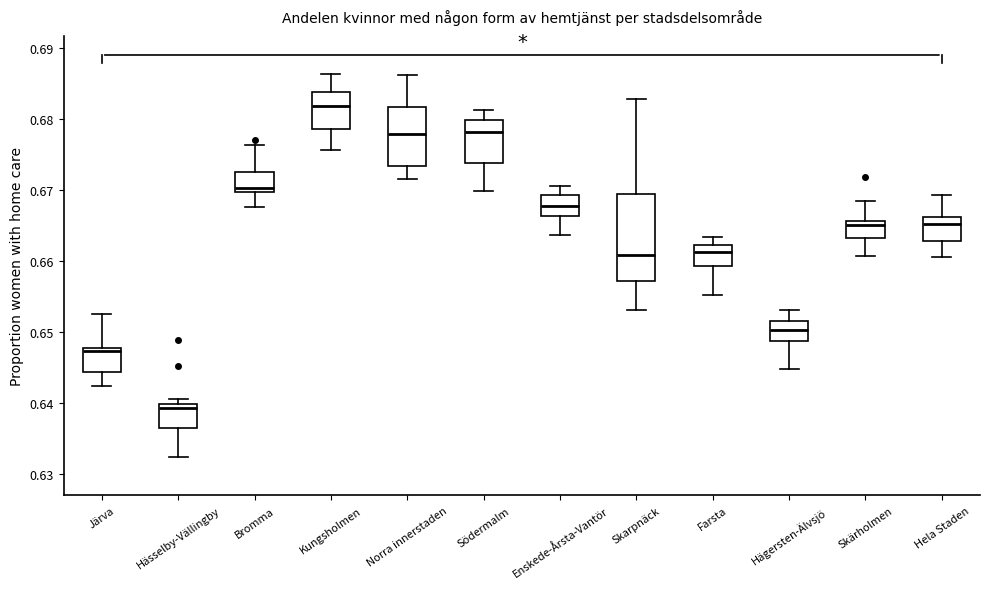

Reading left to right, transcribe this box plot: for each box, give where its median line is, the range the box spans, and where its two whiskers end, as read against the y-axis. The values are not printed on the chart, so give them approximately, as read against the axis.

Järva: median 0.647, box 0.644 to 0.648, whiskers 0.642 to 0.653
Hässelby-Vällingby: median 0.639, box 0.637 to 0.640, whiskers 0.632 to 0.641
Bromma: median 0.670 (just above the box's lower edge), box 0.670 to 0.673, whiskers 0.668 to 0.676
Kungsholmen: median 0.682, box 0.679 to 0.684, whiskers 0.676 to 0.686
Norra innerstaden: median 0.678, box 0.673 to 0.682, whiskers 0.672 to 0.686
Södermalm: median 0.678, box 0.674 to 0.680, whiskers 0.670 to 0.681
Enskede-Årsta-Vantör: median 0.668, box 0.666 to 0.669, whiskers 0.664 to 0.671
Skarpnäck: median 0.661, box 0.657 to 0.669, whiskers 0.653 to 0.683
Farsta: median 0.661, box 0.659 to 0.662, whiskers 0.655 to 0.663
Hägersten-Älvsjö: median 0.650, box 0.649 to 0.652, whiskers 0.645 to 0.653
Skärholmen: median 0.665, box 0.663 to 0.666, whiskers 0.661 to 0.668
Hela Staden: median 0.665, box 0.663 to 0.666, whiskers 0.661 to 0.669